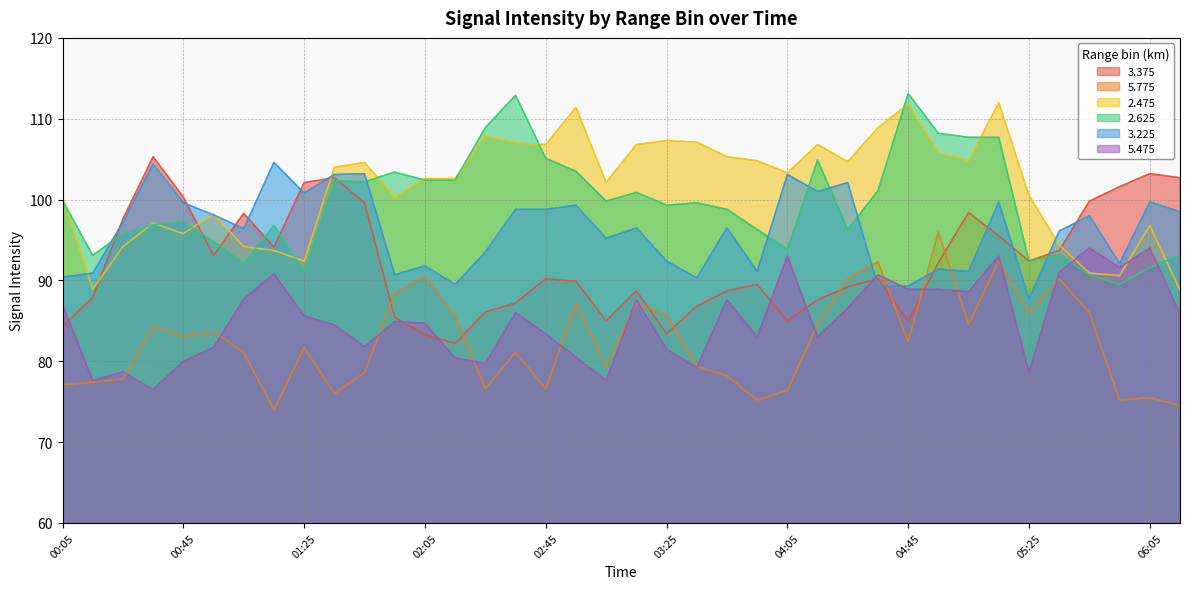

At 00:25, list the series in order from largest to smallest.

3.375, 3.225, 2.625, 2.475, 5.475, 5.775